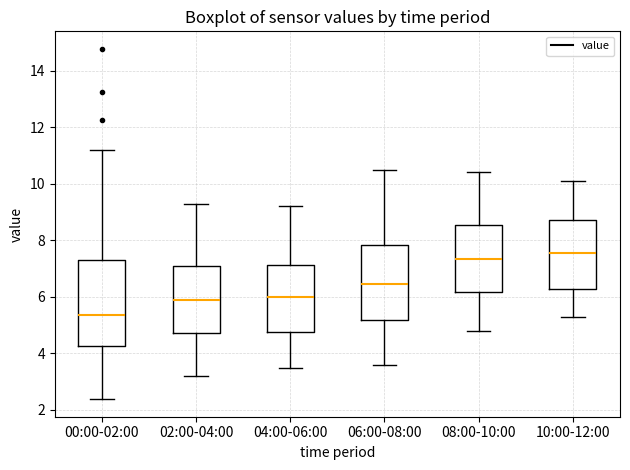

Reading left to right, transcribe this box plot: for each box, give where its median line is, the range the box spans, and where its two whiskers end, as read against the y-axis. The values are not printed on the chart, so give them approximately, as read against the axis.

00:00-02:00: median 5.4, box 4.2 to 7.4, whiskers 2.4 to 11.2
02:00-04:00: median 5.8, box 4.8 to 7.0, whiskers 3.2 to 9.4
04:00-06:00: median 6.0, box 4.8 to 7.2, whiskers 3.6 to 9.2
06:00-08:00: median 6.4, box 5.2 to 7.8, whiskers 3.6 to 10.6
08:00-10:00: median 7.4, box 6.2 to 8.6, whiskers 4.8 to 10.4
10:00-12:00: median 7.6, box 6.2 to 8.8, whiskers 5.4 to 10.2